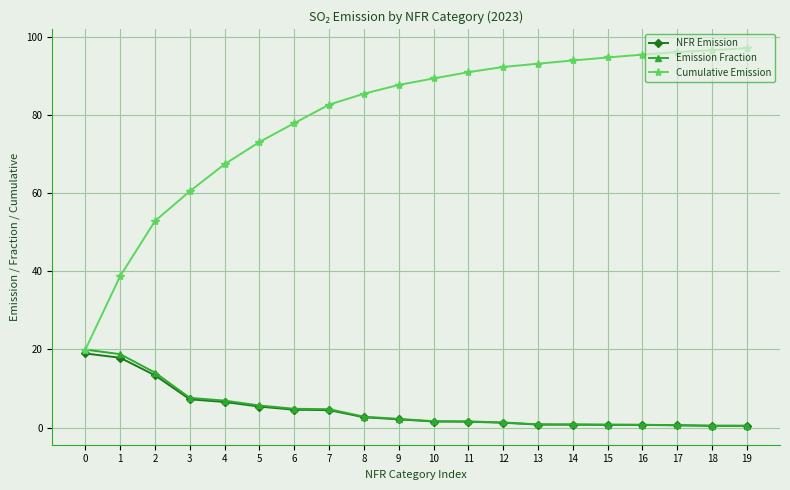

At which label is Cumulative Emission closest to 58?

3